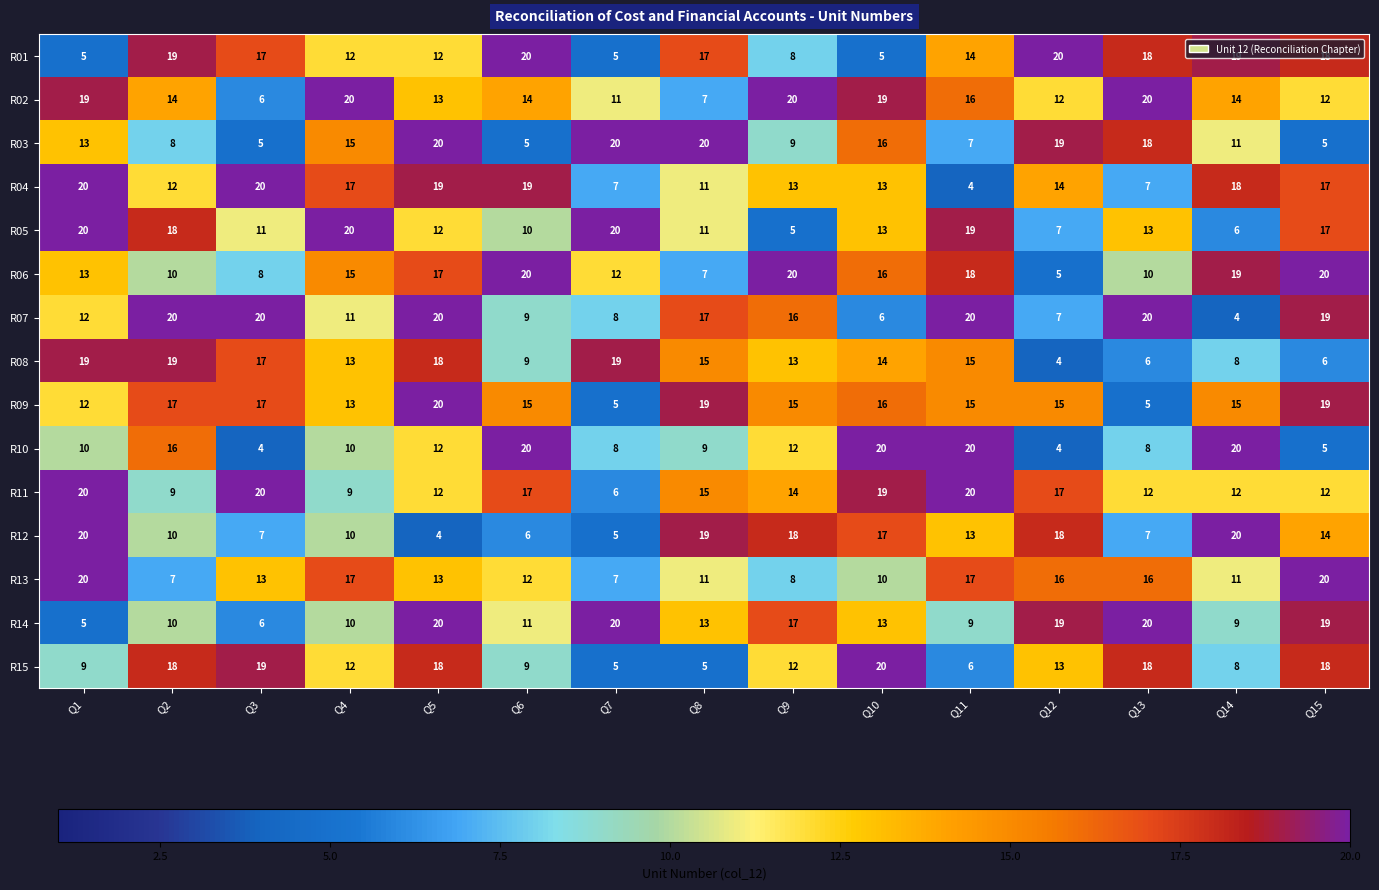

True or false: R09 has a value of 27 at Q15.

False